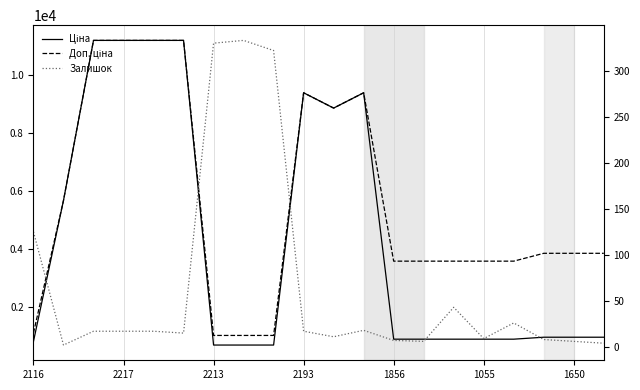

How many data points in Ціна are above 963?

11